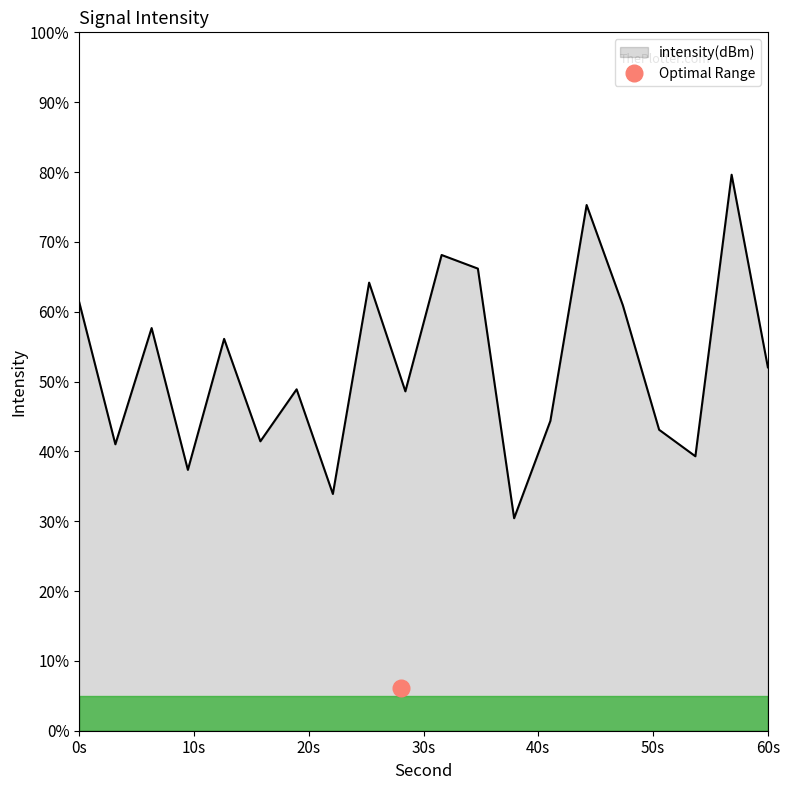

How many categories are shown in the chart?

20